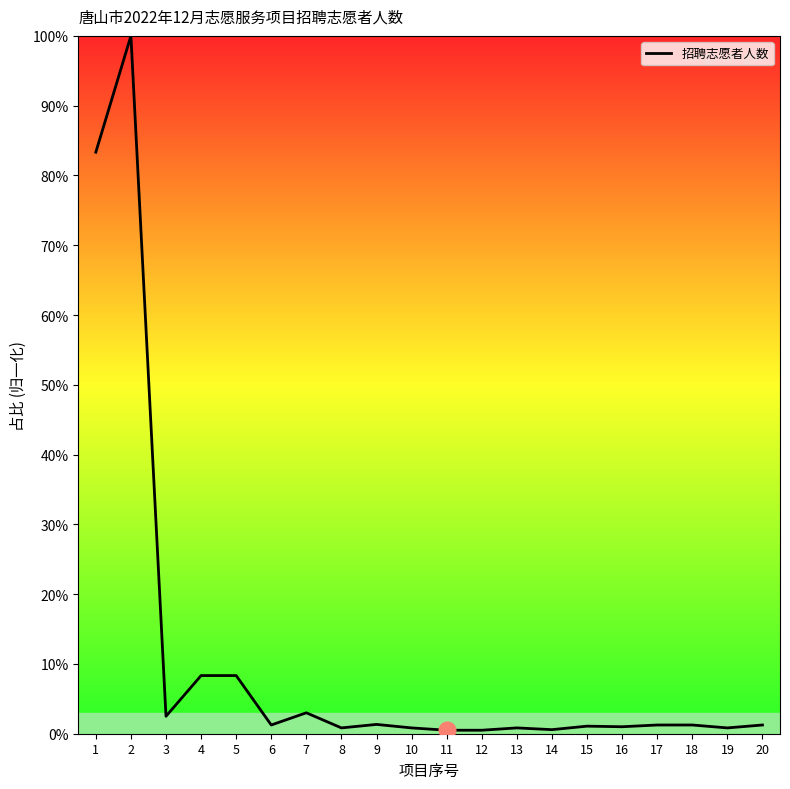

What is the maximum value shown in the chart?

100.0